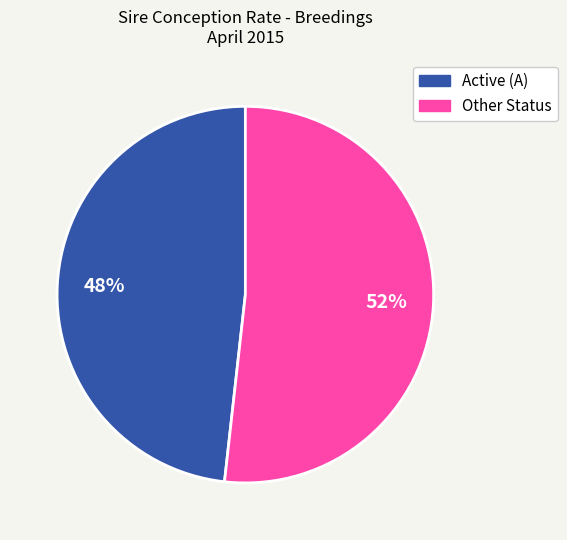

To the nearest percent, what is the difference between the largest and smallest slice percentages?

4%